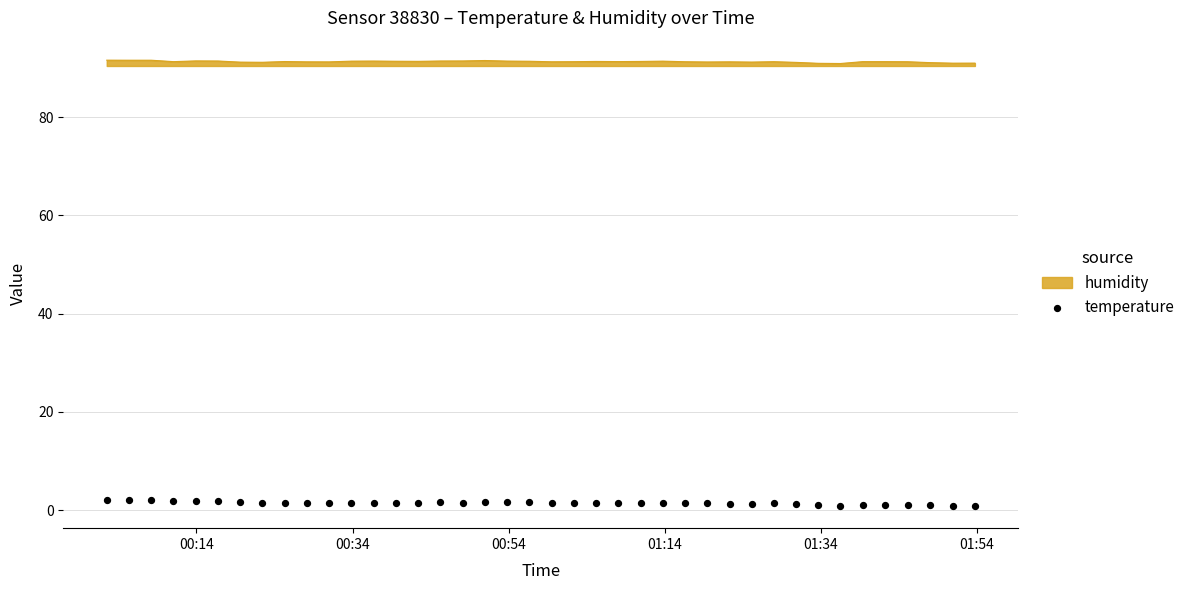

What is the highest value of the humidity series?

91.6